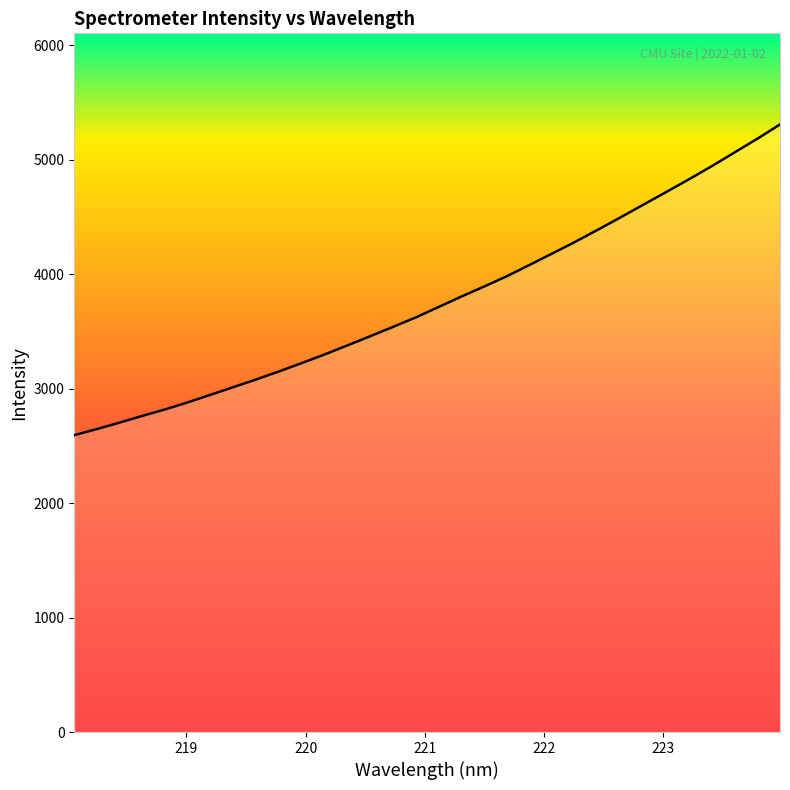

What is the smallest value displayed?

2594.3